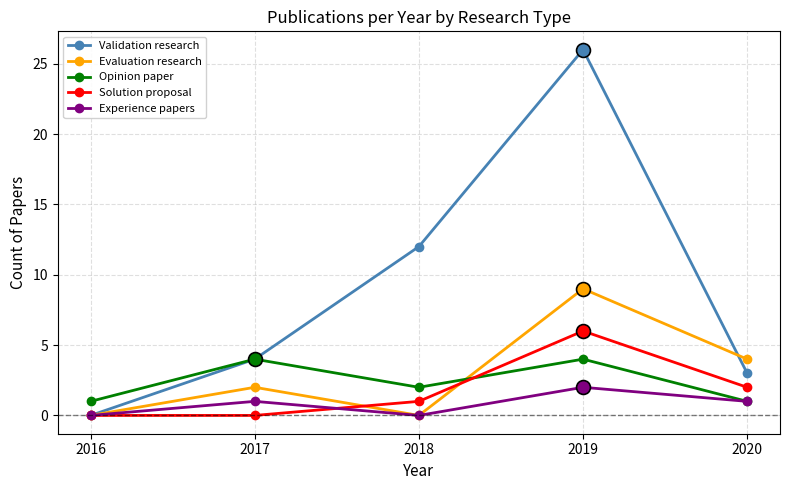

True or false: Solution proposal has more than 0 points higher than both neighbors.

True